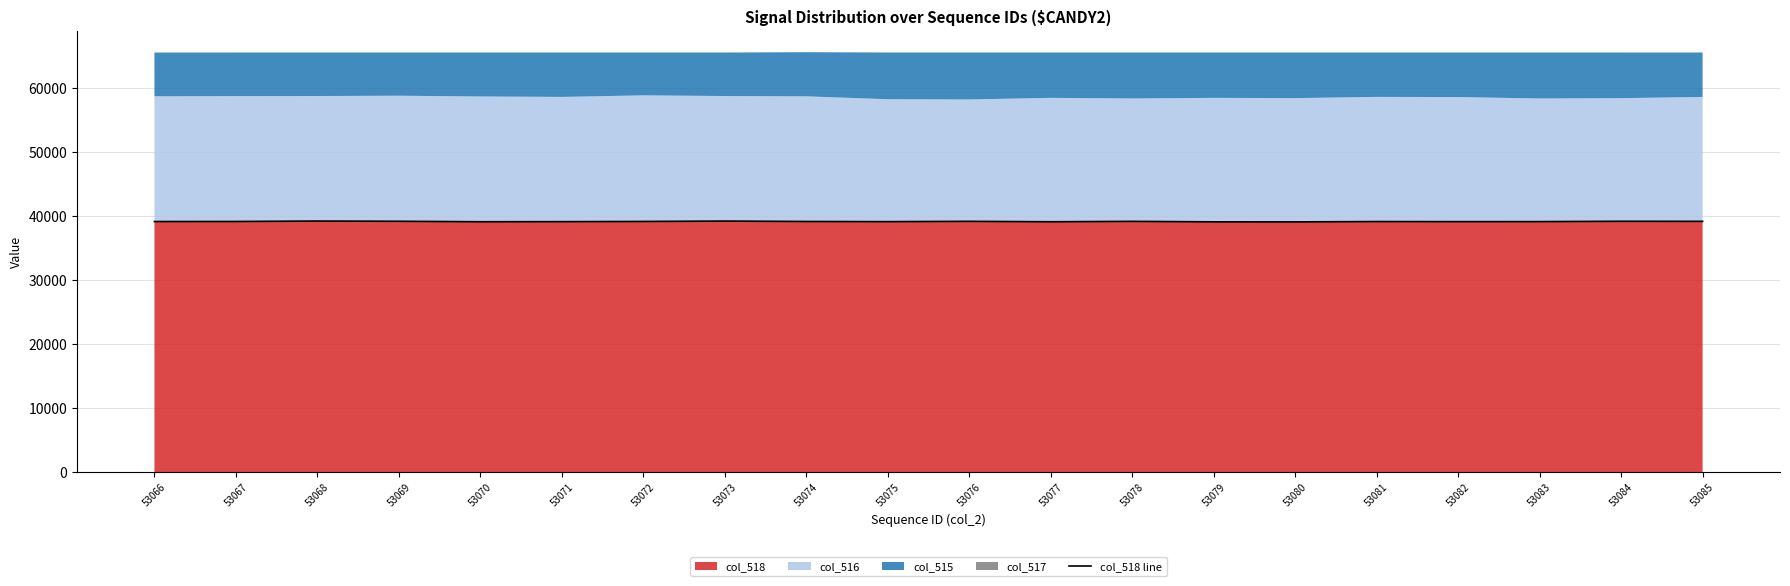

What is the value of the 19th point from the left?

39181